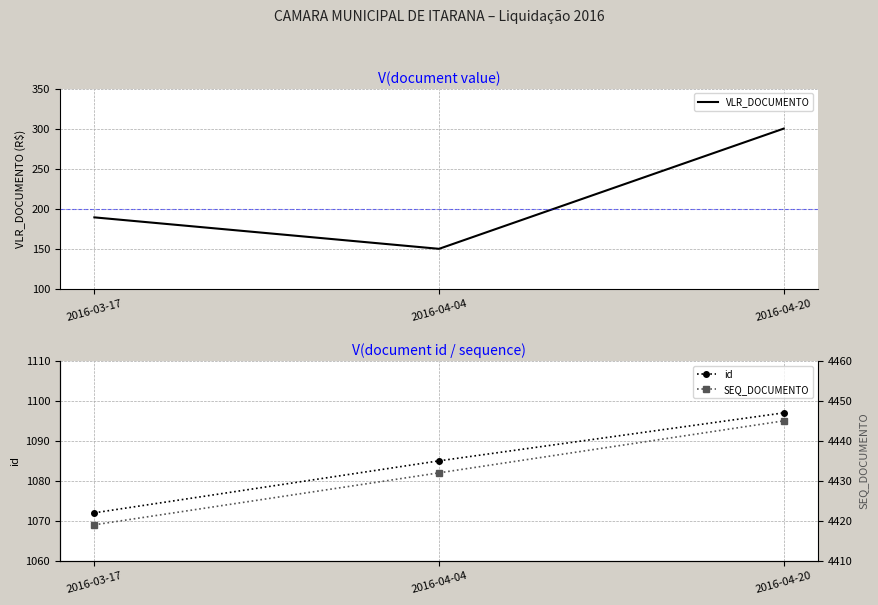

What is the average value of the id series?

1085